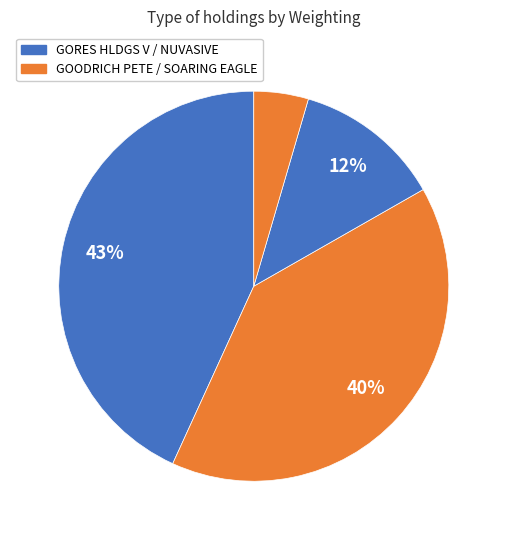

Is there any slice that represents more than half of the pie?

No